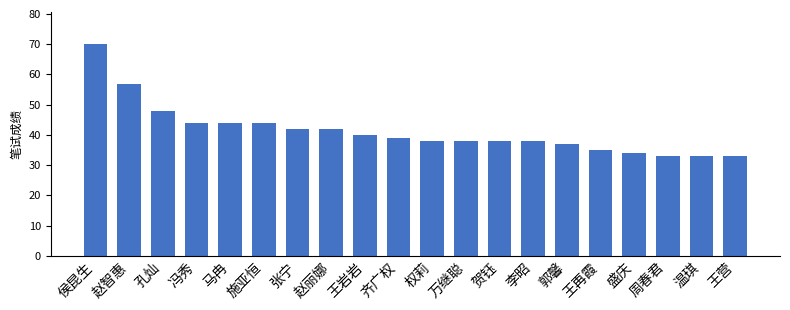

Count the number of data series in this chart.

1